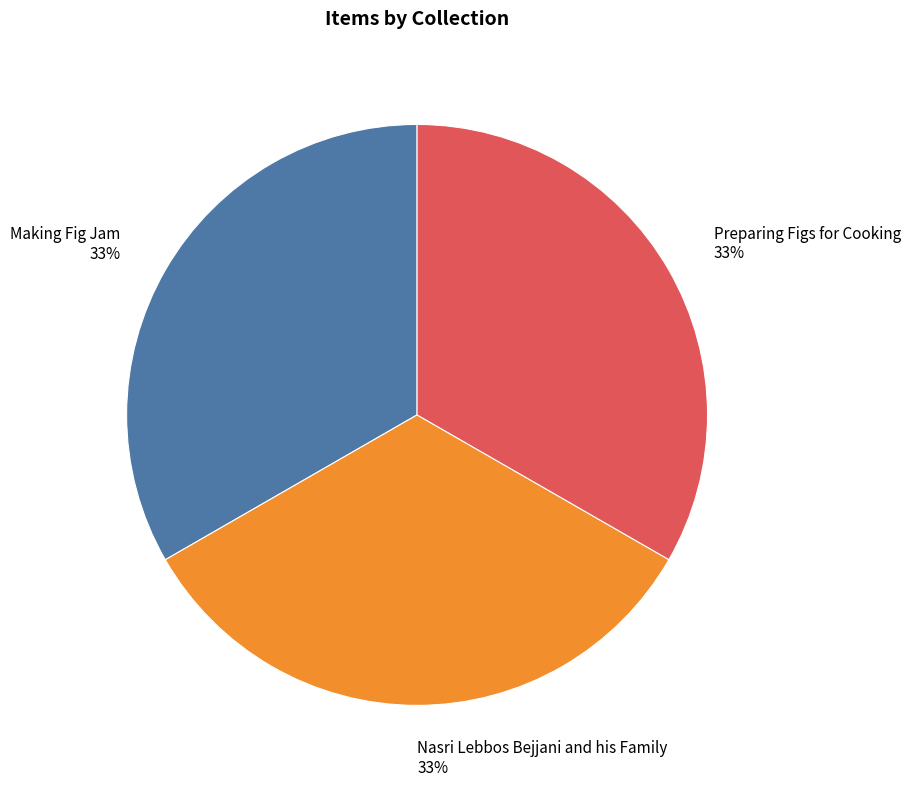

What percentage is the Preparing Figs for Cooking slice, to the nearest percent?

33%